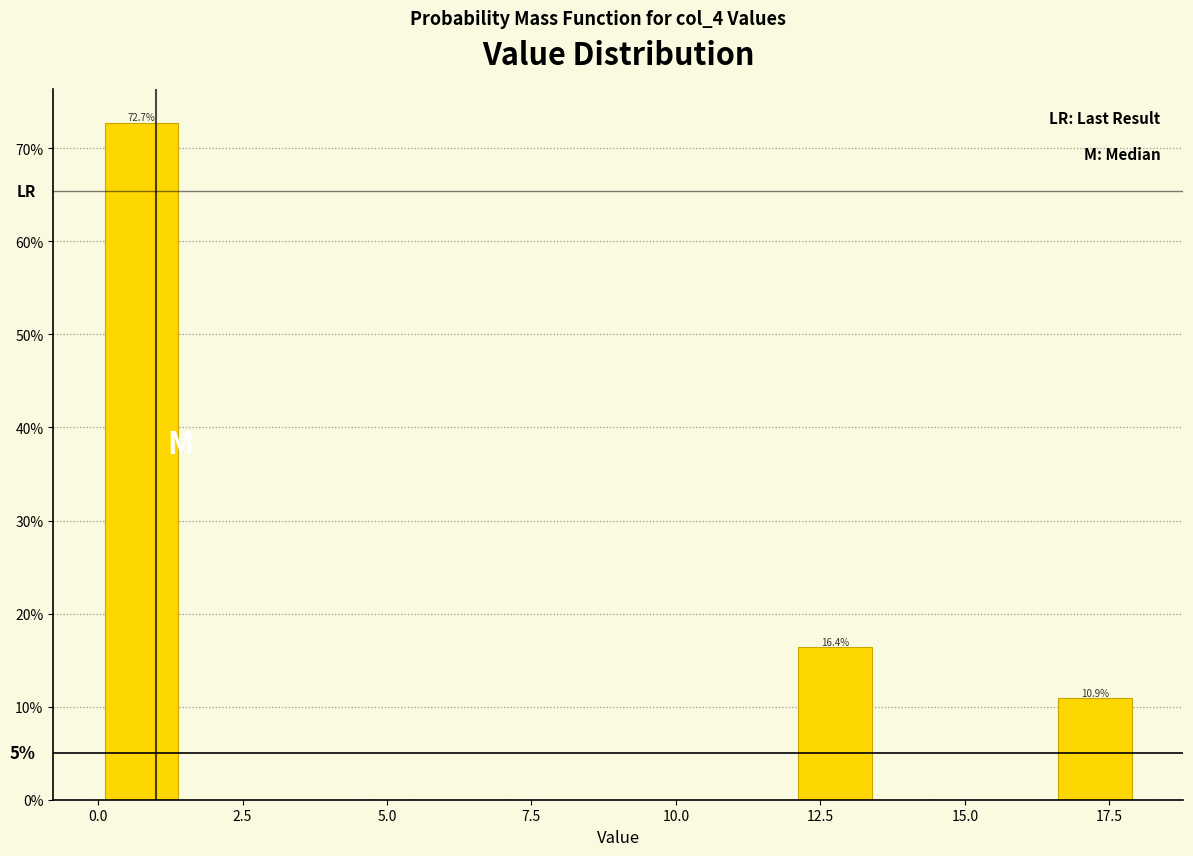

Read against the x-axis, roughly where is the centre of the tallest bar?

1.0